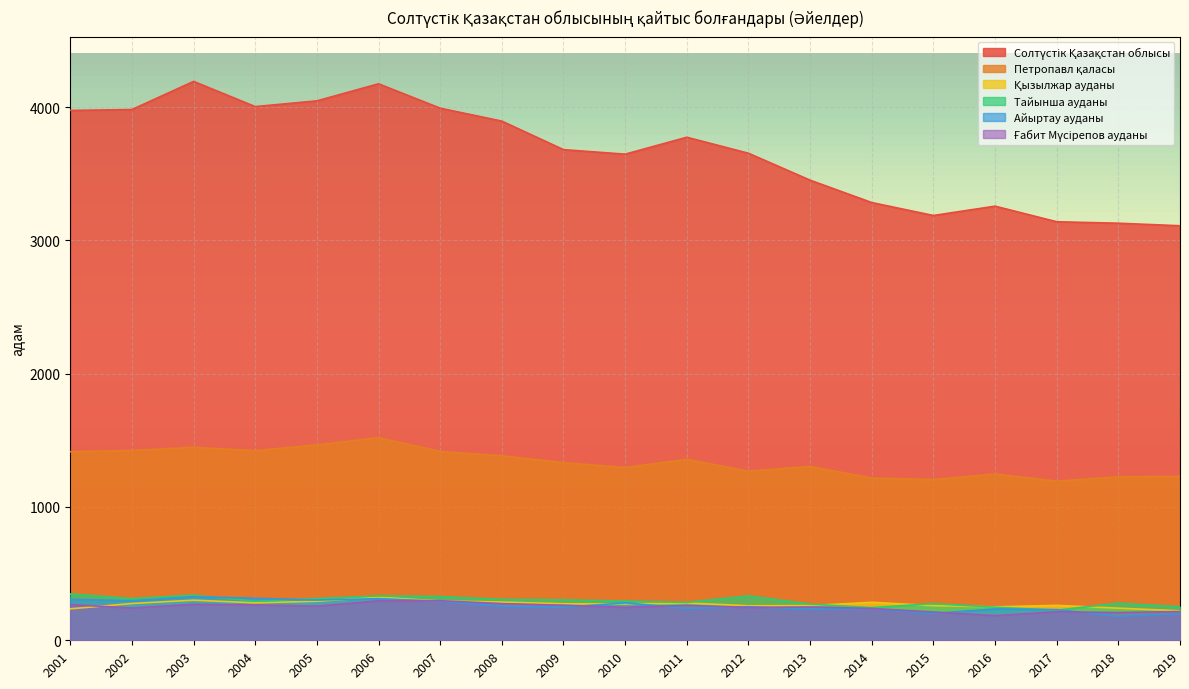

What is the difference between the highest and lowest values at 2004?

3739